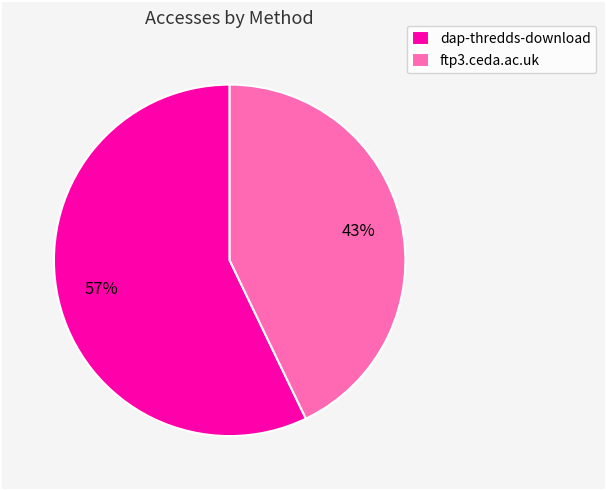

Which category has the biggest portion of the pie?

dap-thredds-download